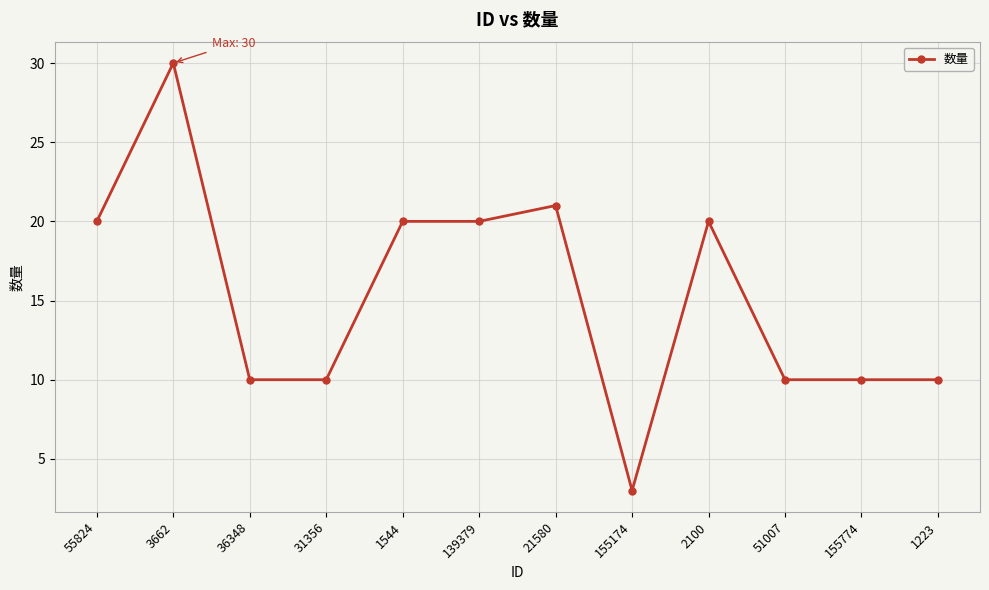

Which category has the lowest value across all series?

155174